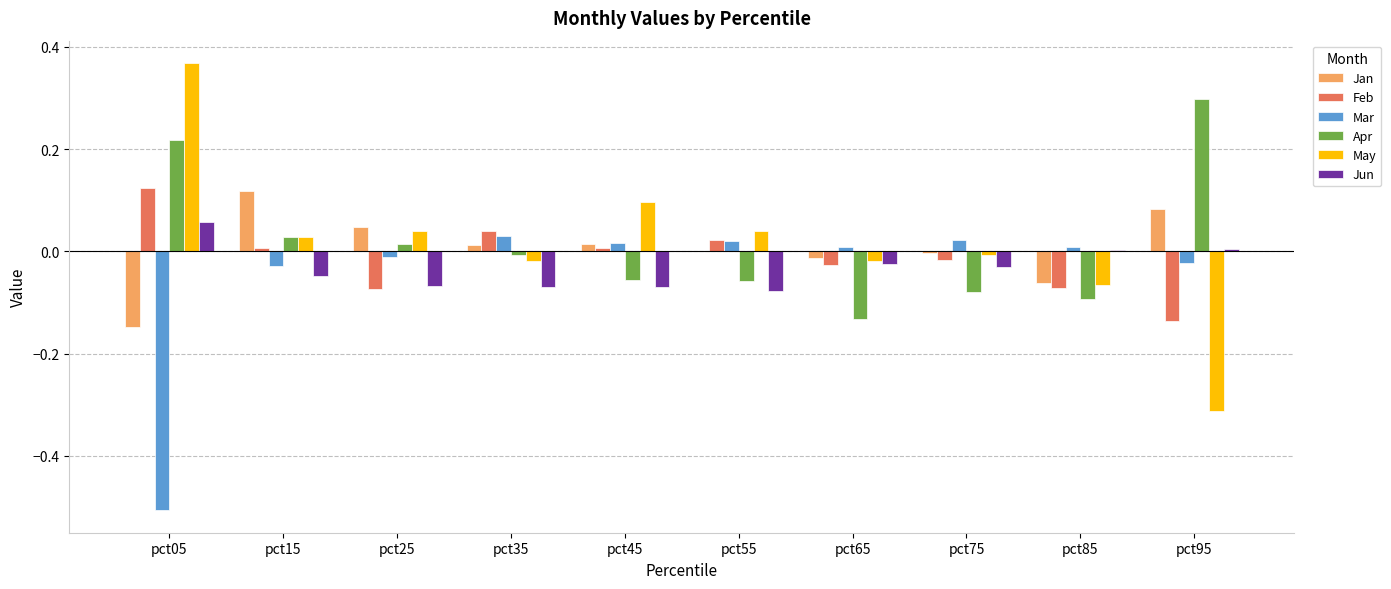

At which label does Apr reach its peak?

pct95